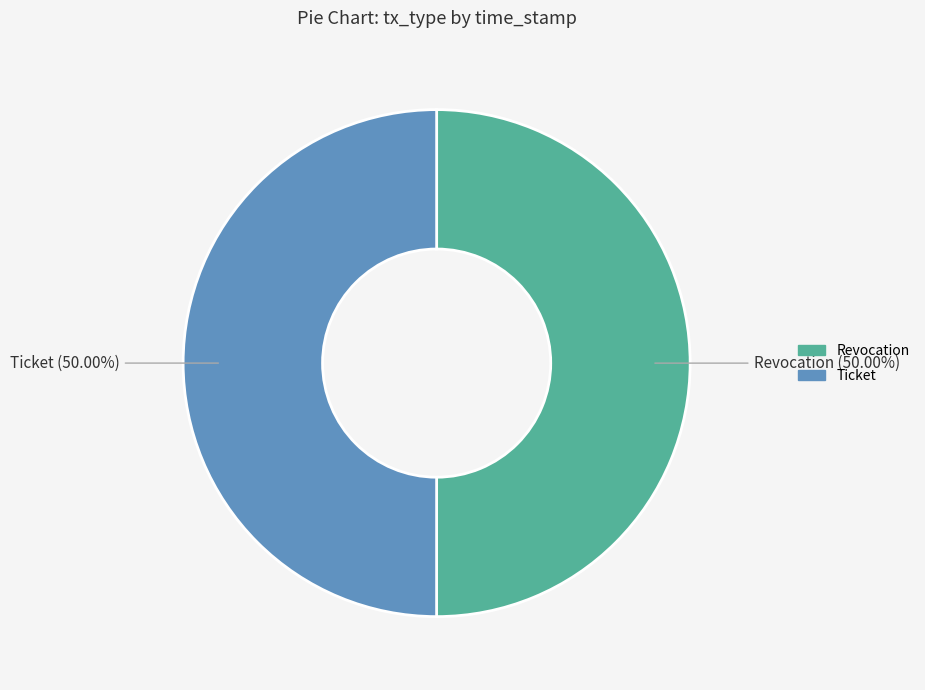

What is the ratio of the value at Ticket to the value at Revocation?

1.0